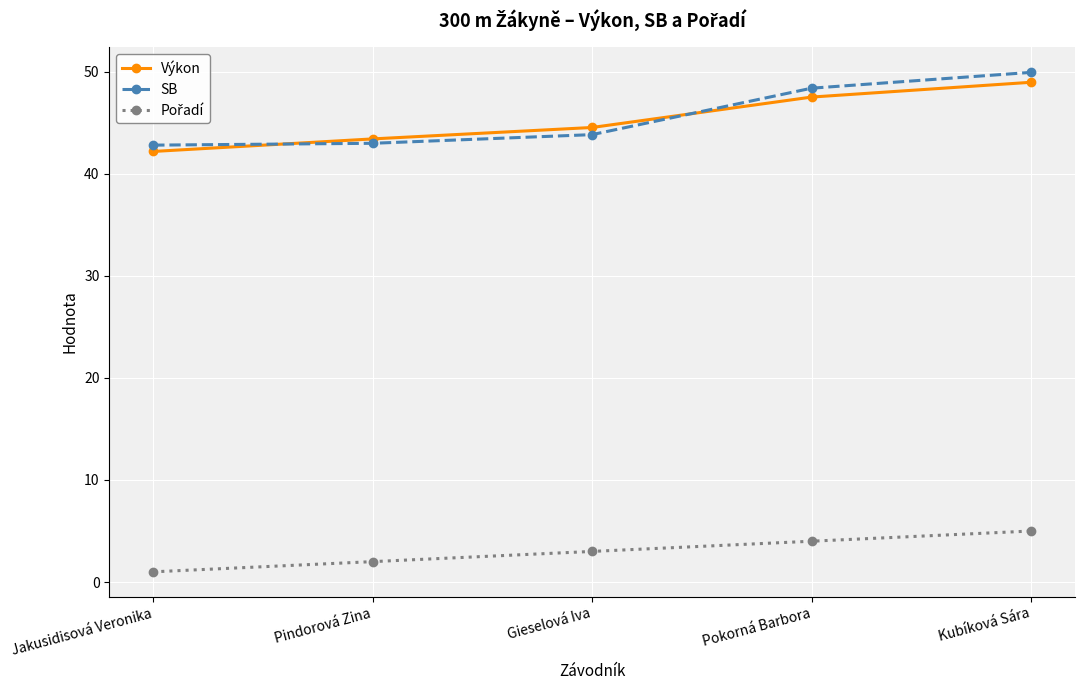

At which category is the sum across all series the highest?

Kubíková Sára